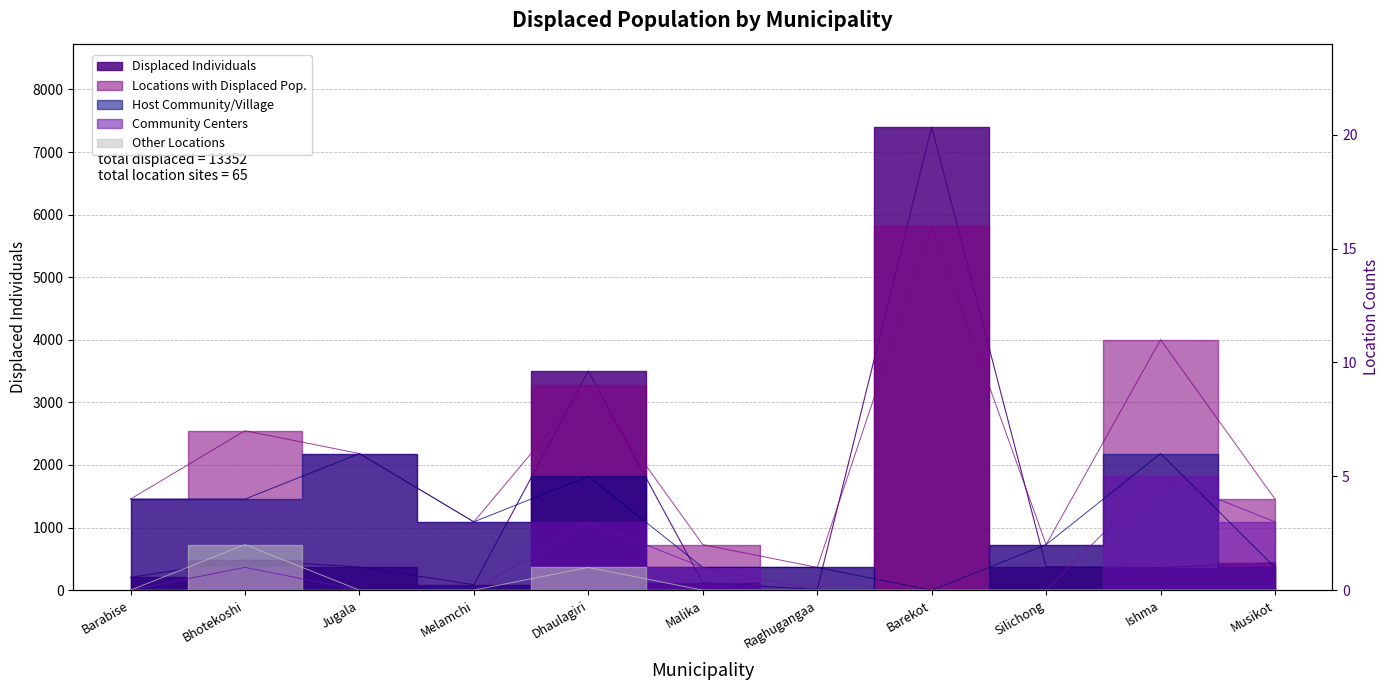

True or false: Other Locations and Community Centers cross at least once.

False